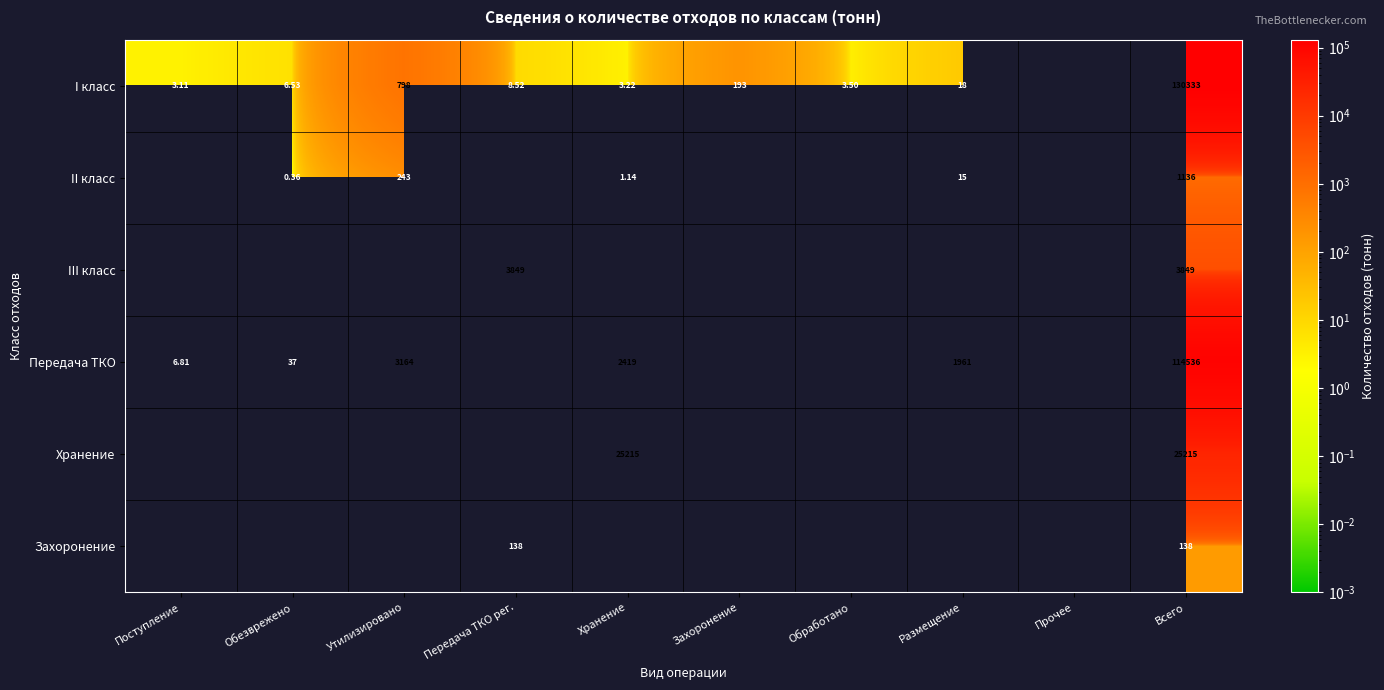

Count the II класс values in the range 242 to 243.

1